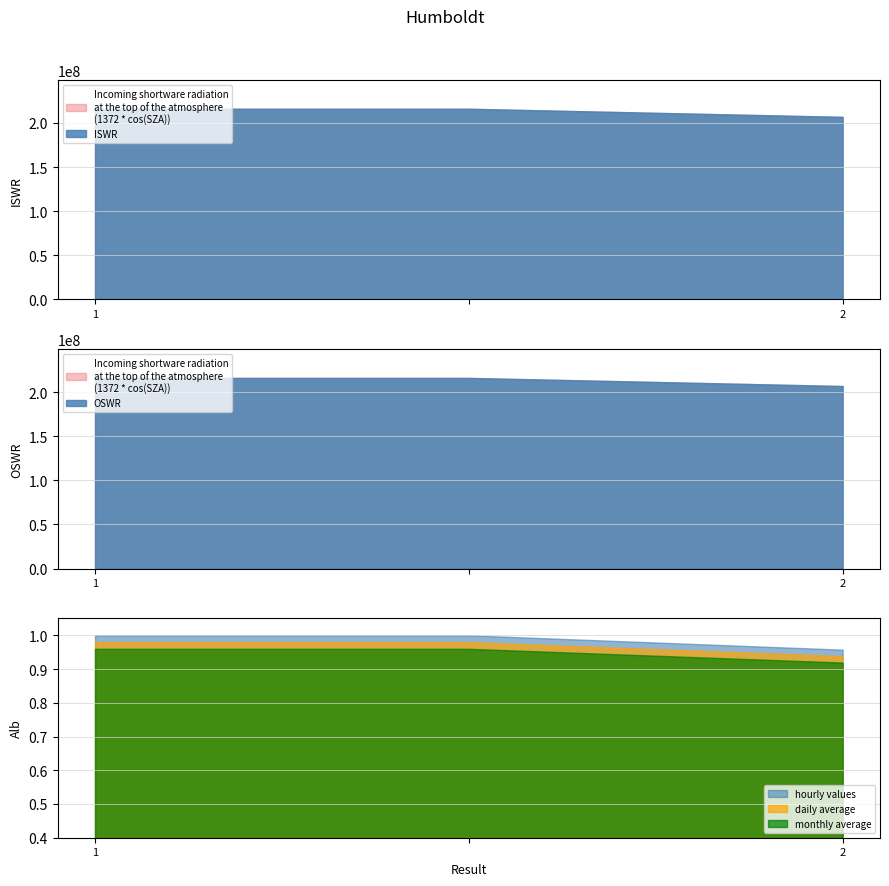

At which category does the chart reach its minimum across all series?

2